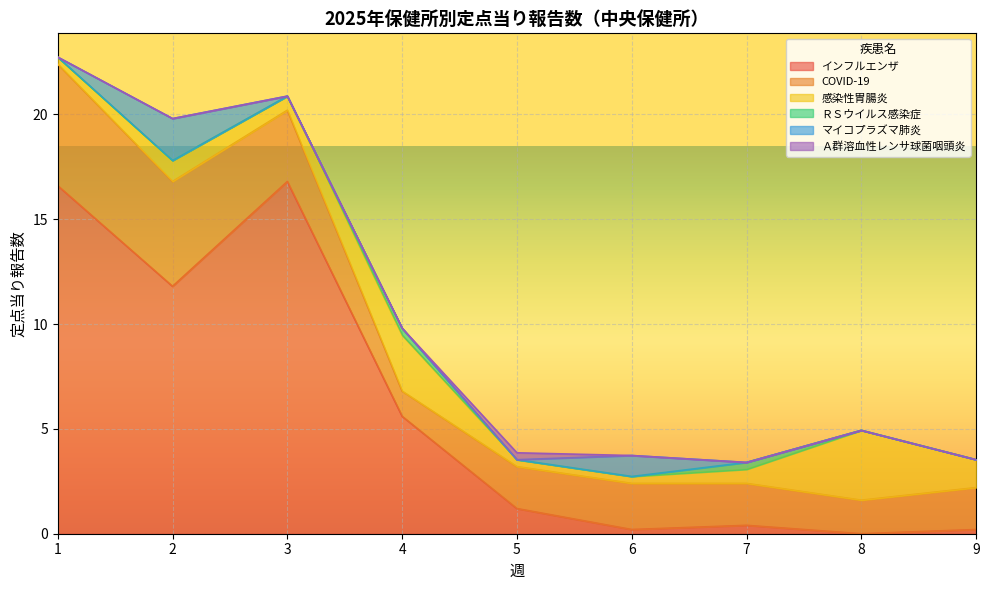

Does the chart display data point markers on the line(s)?

No